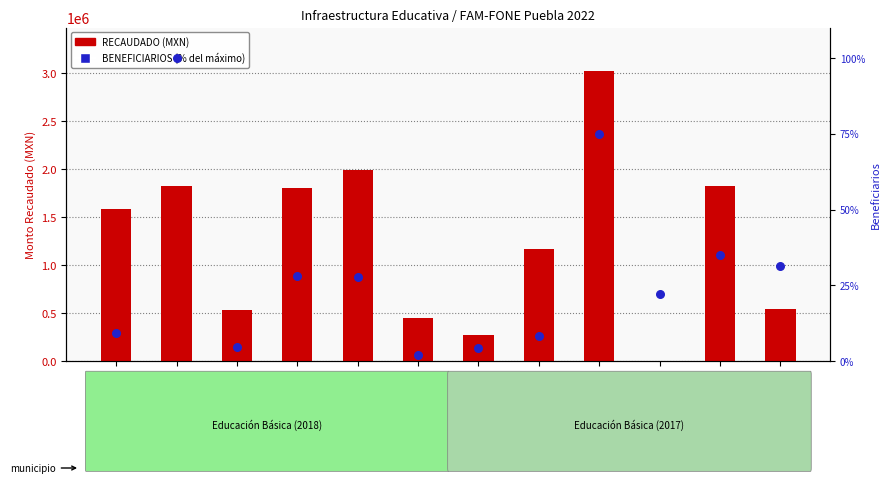

Which series contains the highest Y value?

RECAUDADO